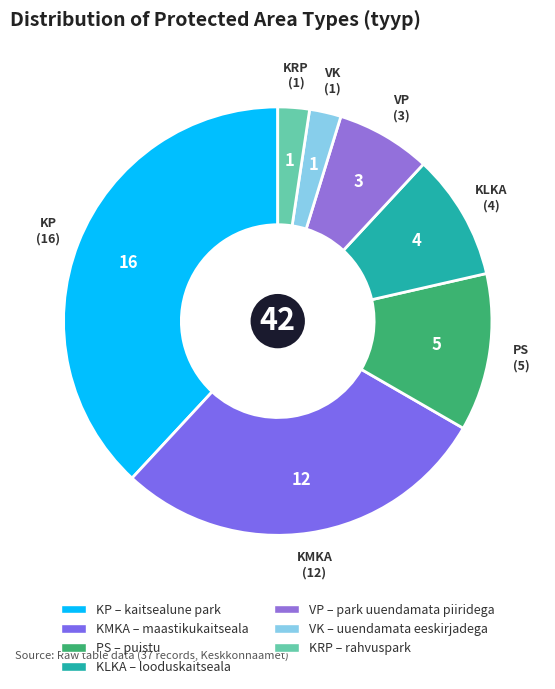

Do VK and VP together represent more than half of the pie?

No